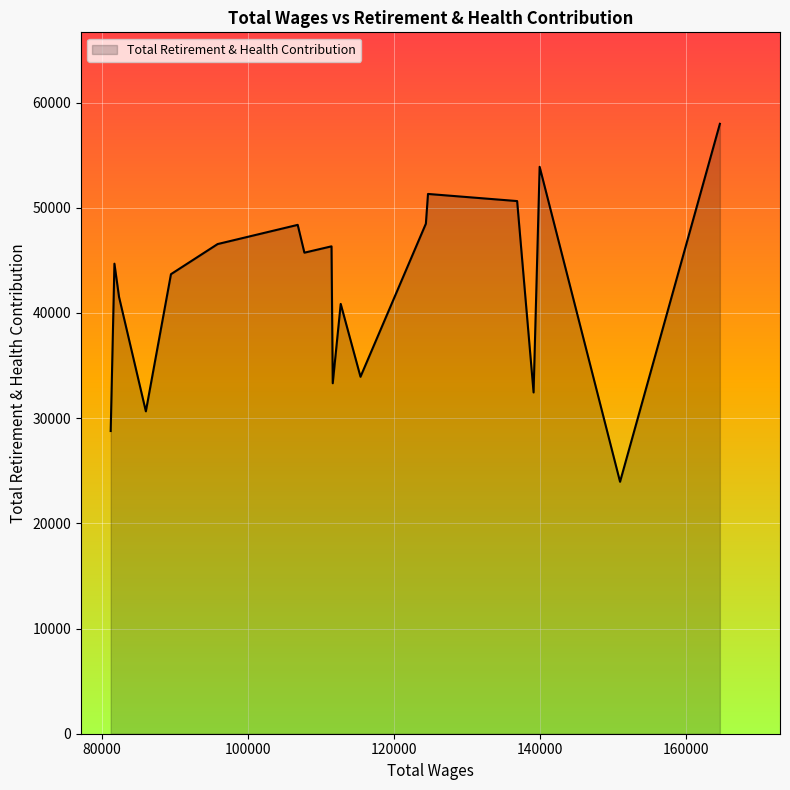

How many values are below 45734?

10